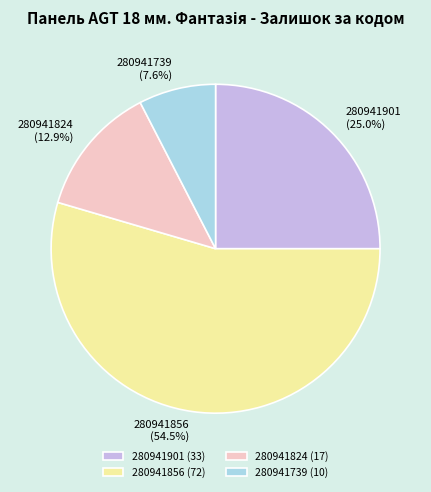

To the nearest percent, what is the difference between the 280941739 and 280941856 slice percentages?

47%